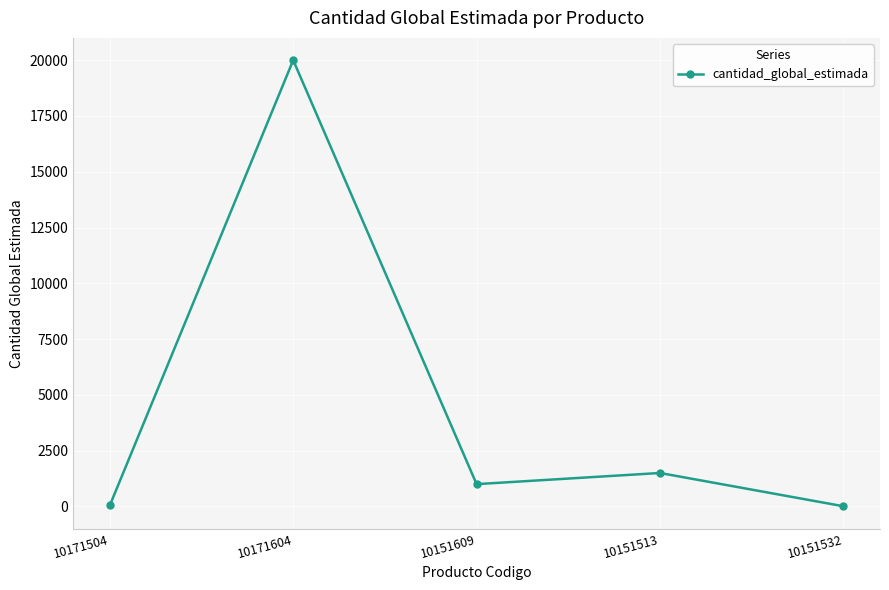

At which category does the data reach its first local valley?

10151609